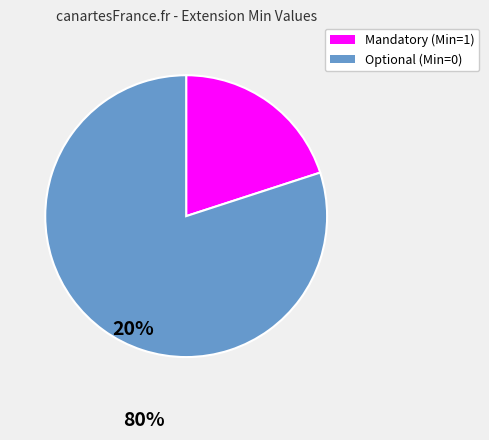

Is there any slice that represents more than half of the pie?

Yes